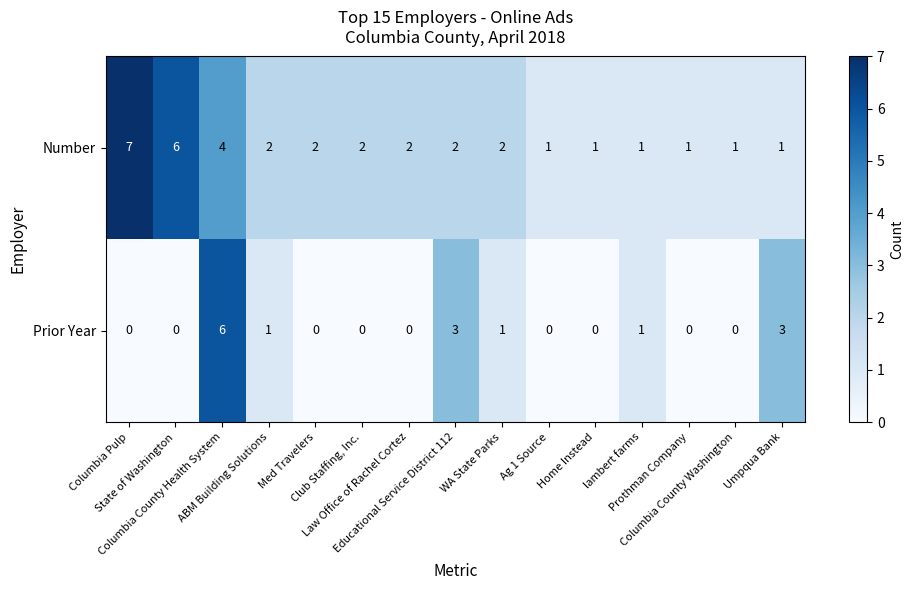

At which category is the sum across all series the highest?

Columbia County Health System